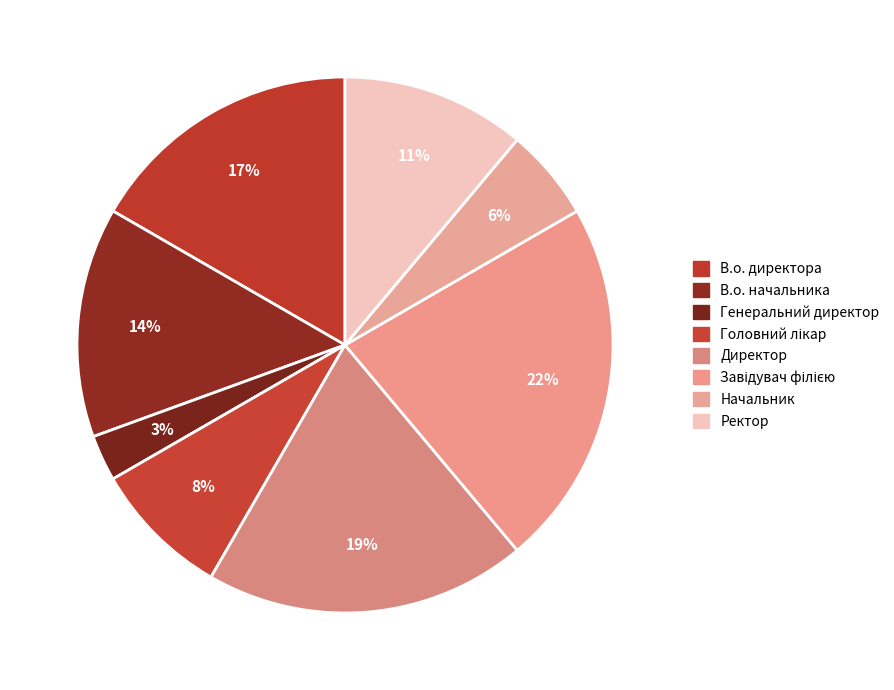

Is it true that Завідувач філією is 28% of the pie?

False